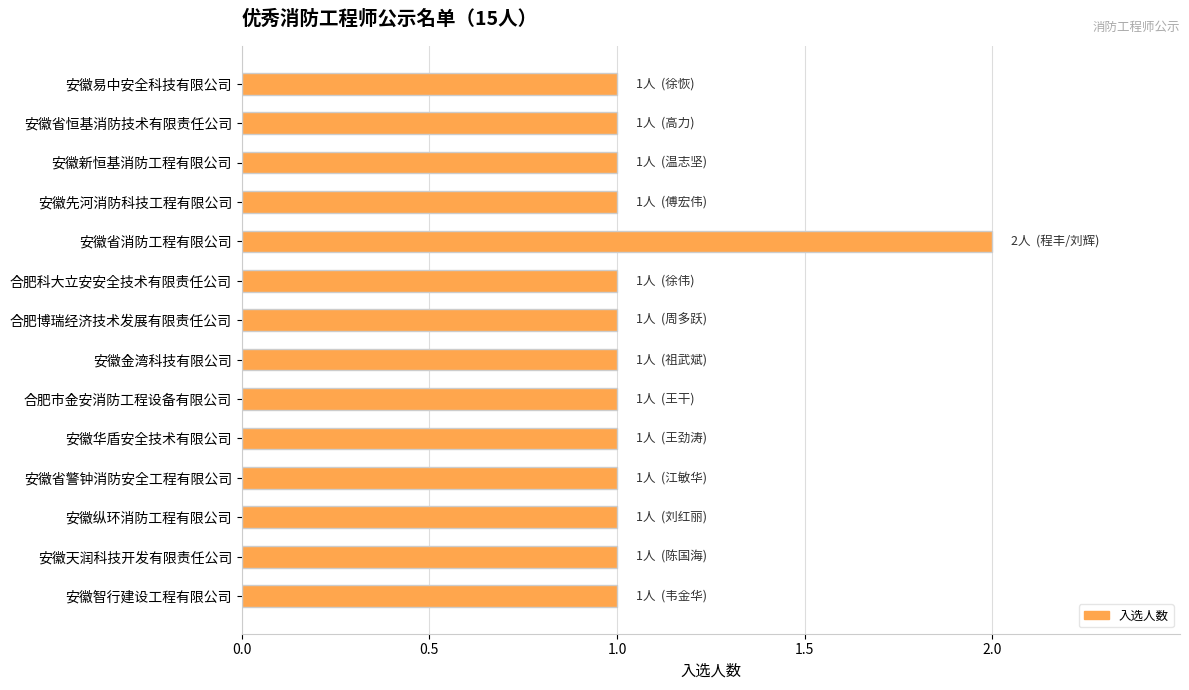

What is the label of the 13th bar from the top?

安徽天润科技开发有限责任公司